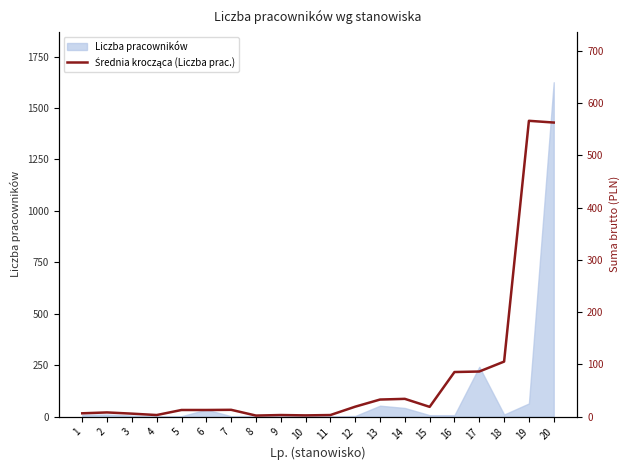

What is the value of the 16th point from the left?

85.3